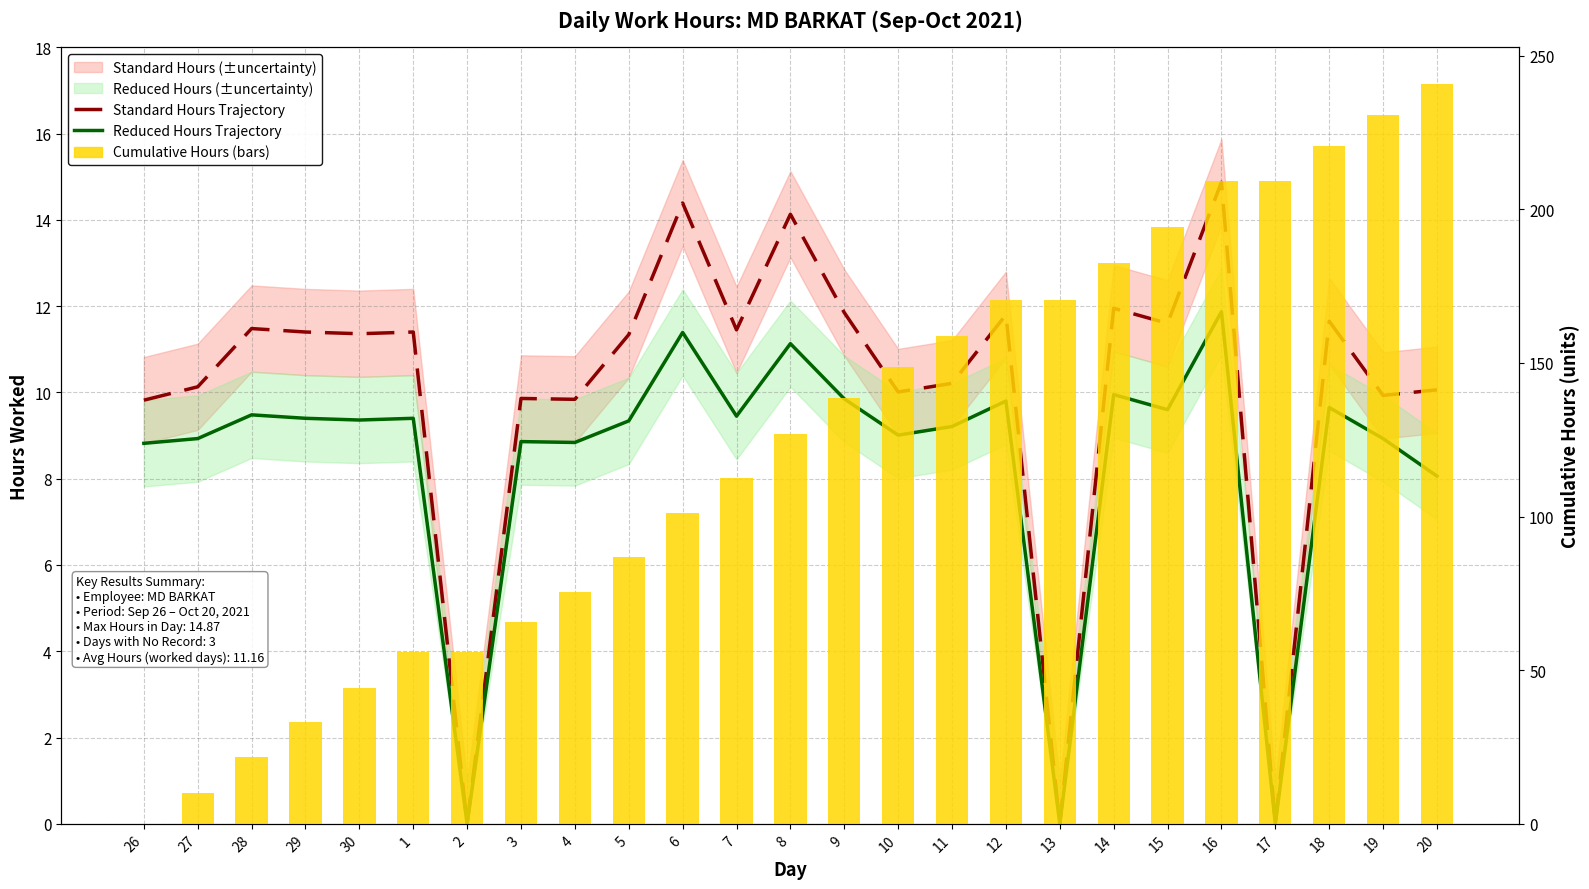

What is the difference between the second highest and minimum values in the Reduced Hours Trajectory series?

11.4